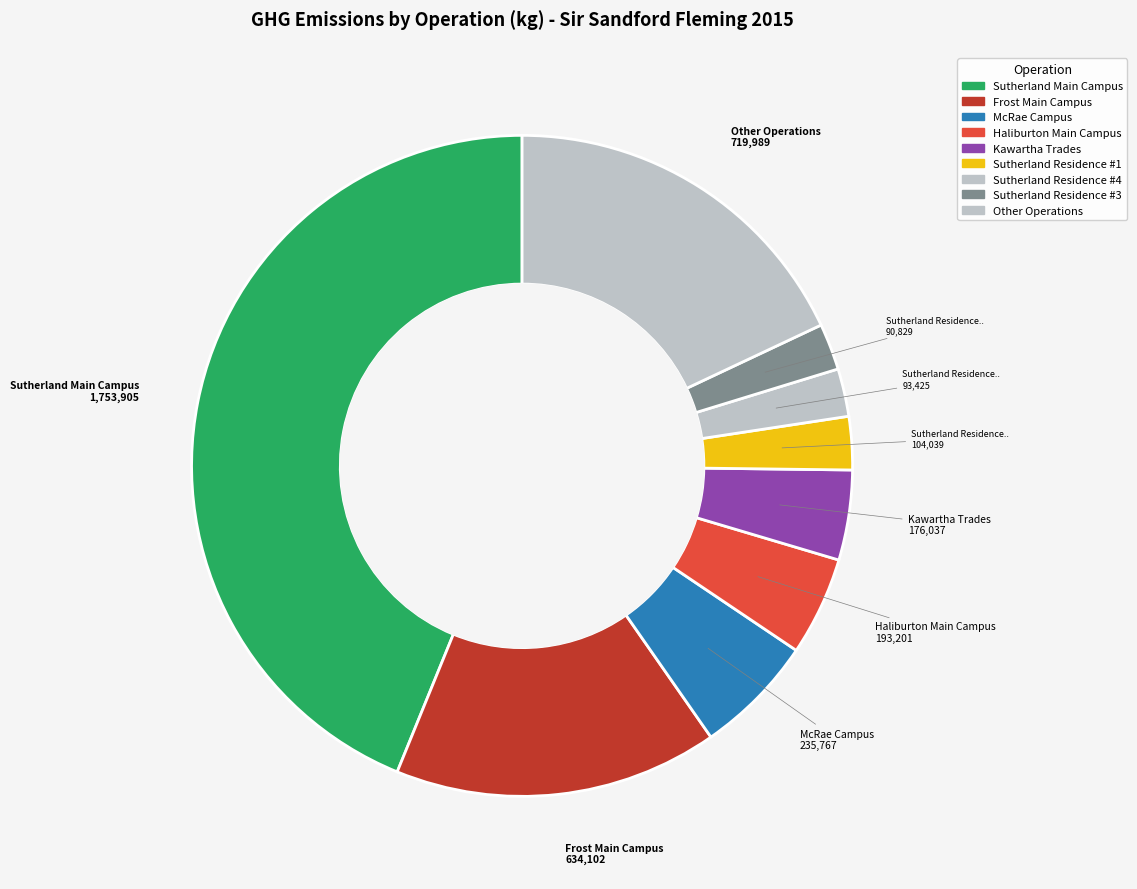

How many segments does this pie chart have?

9